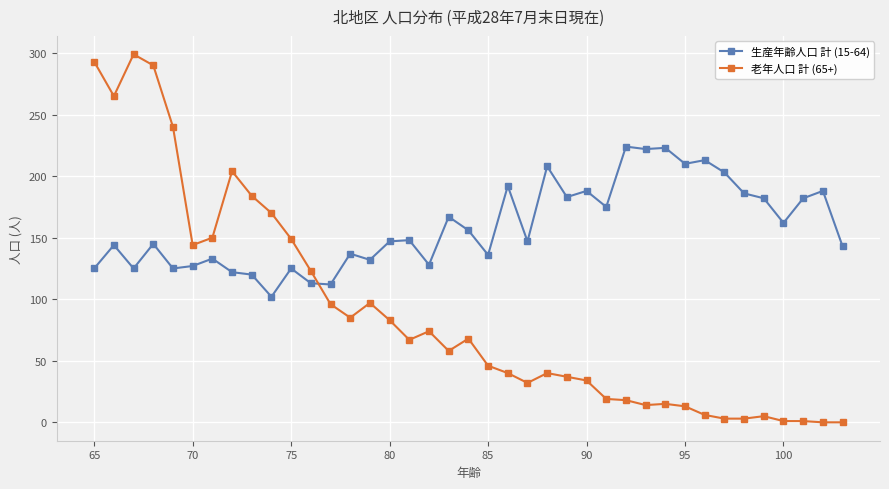

What is the sum of all 生産年齢人口 計 (15-64) values?

6200